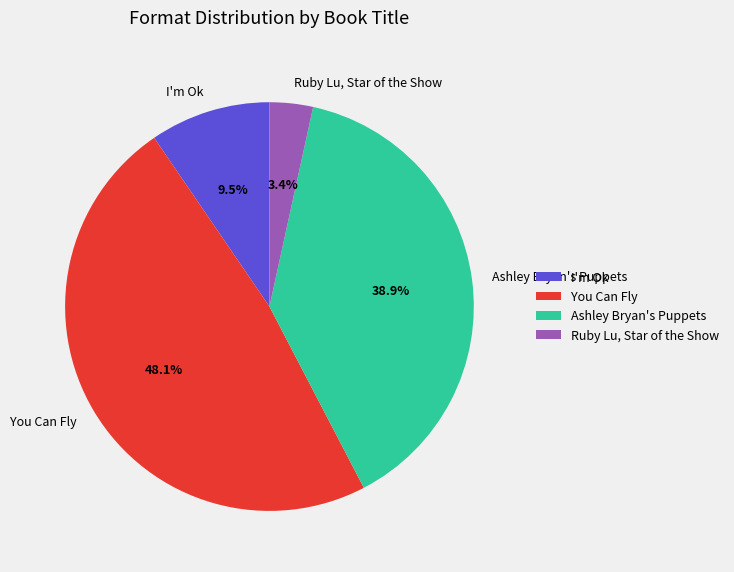

How many slices are in this pie chart?

4